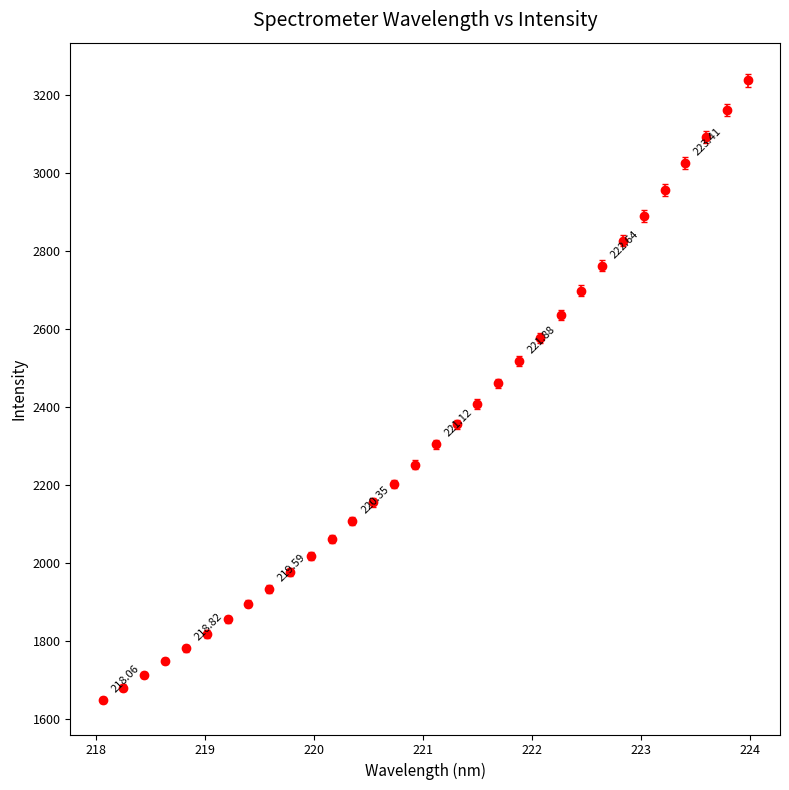

What is the average value?

2336.9